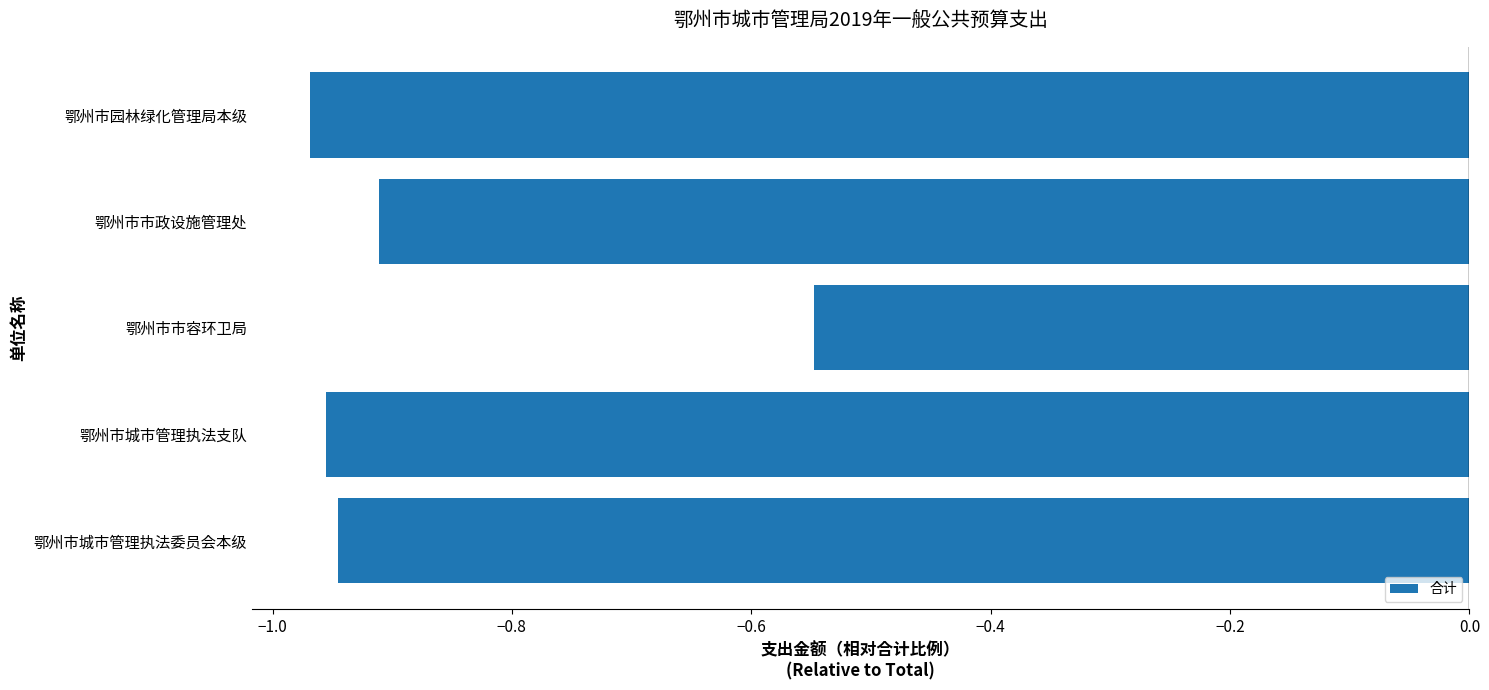

Does the chart contain stacked bars?

No